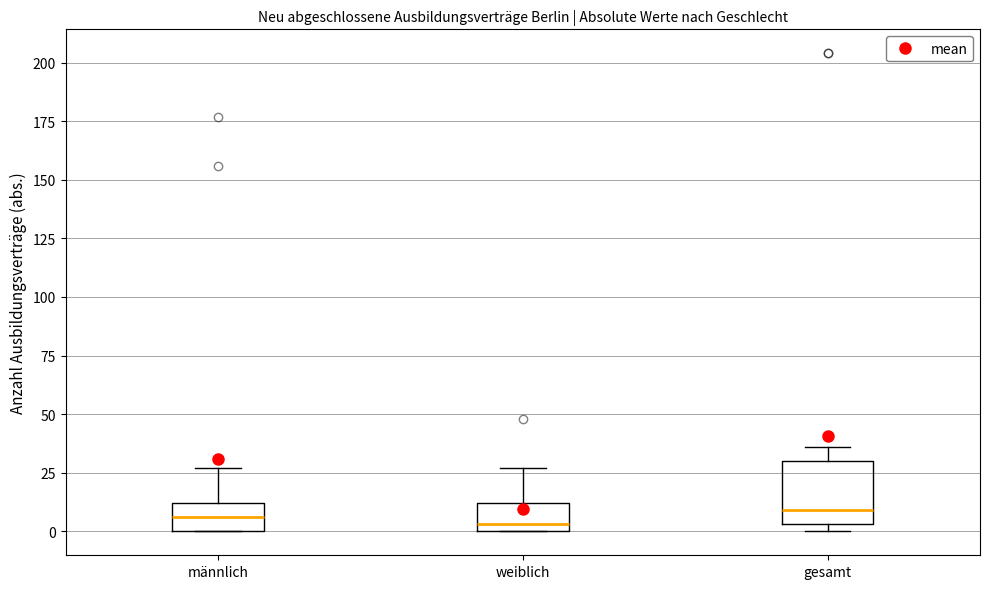

Which box is the tallest, from its lower edge to its upper edge?

gesamt